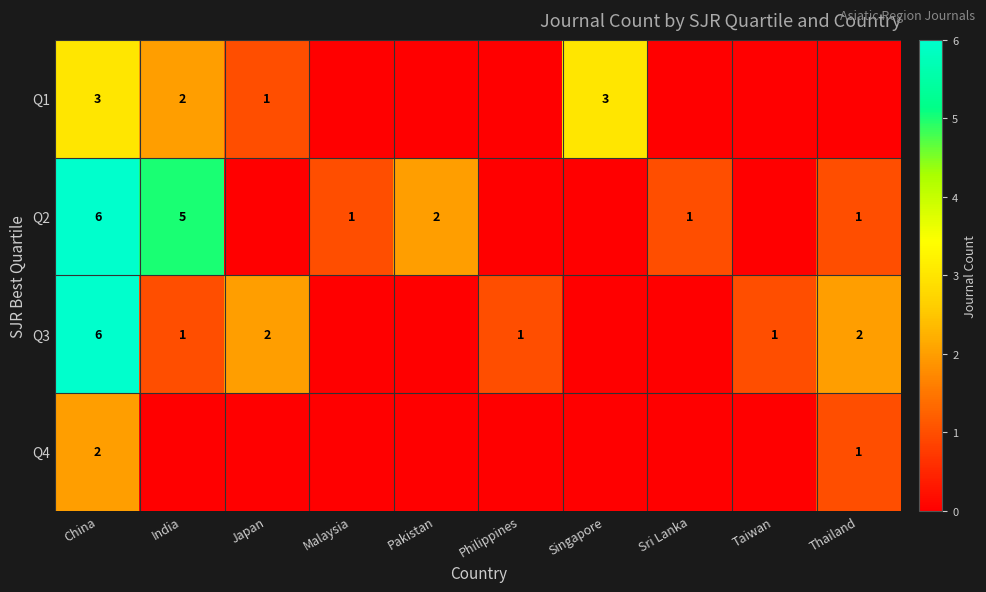

At how many categories does at least one series exceed 2?

3